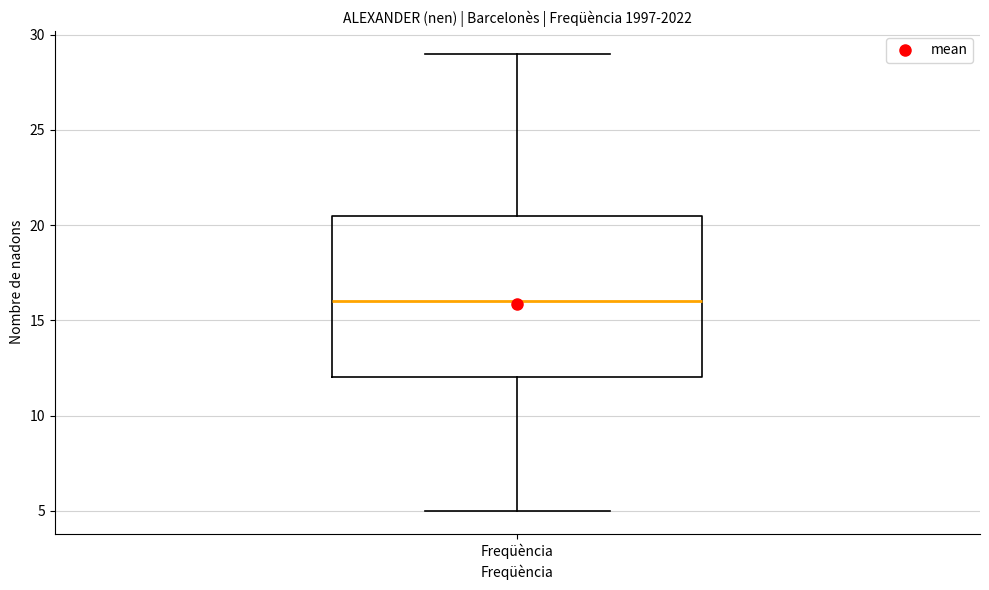

Transcribe this box plot: give where the median line is, the range the box spans, and where the two whiskers end, as read against the y-axis. The values are not printed on the chart, so give them approximately, as read against the axis.

median 16.0, box 12.0 to 20.5, whiskers 5.0 to 29.0